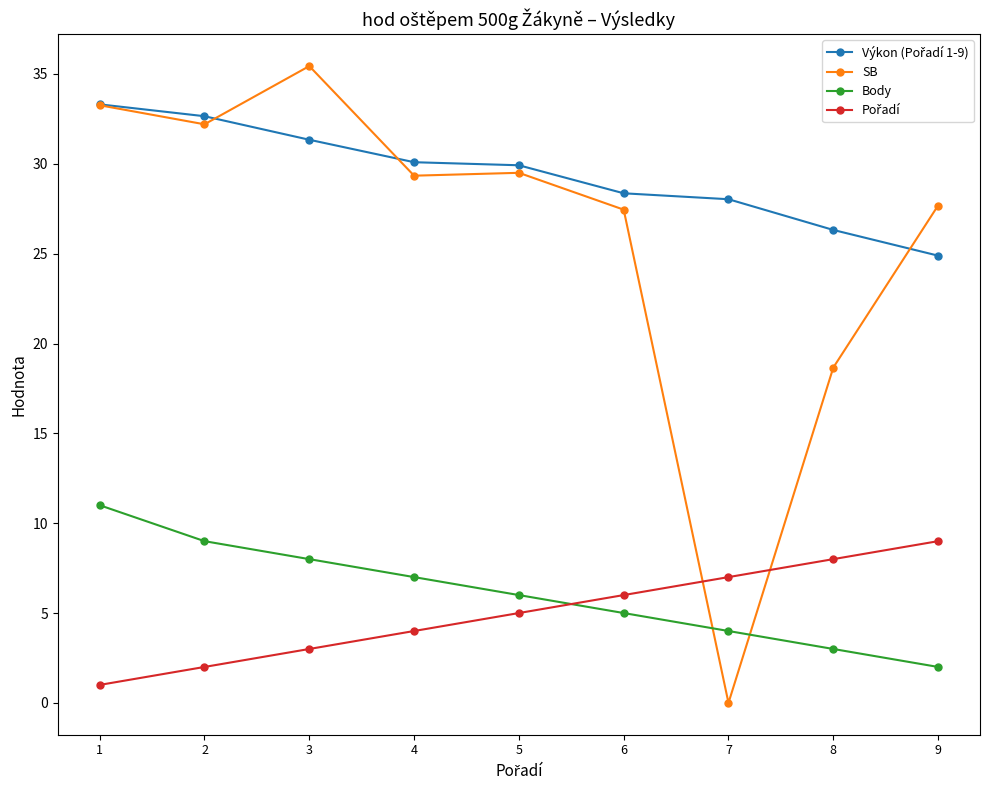

Where is SB nearest to the value 17?

8